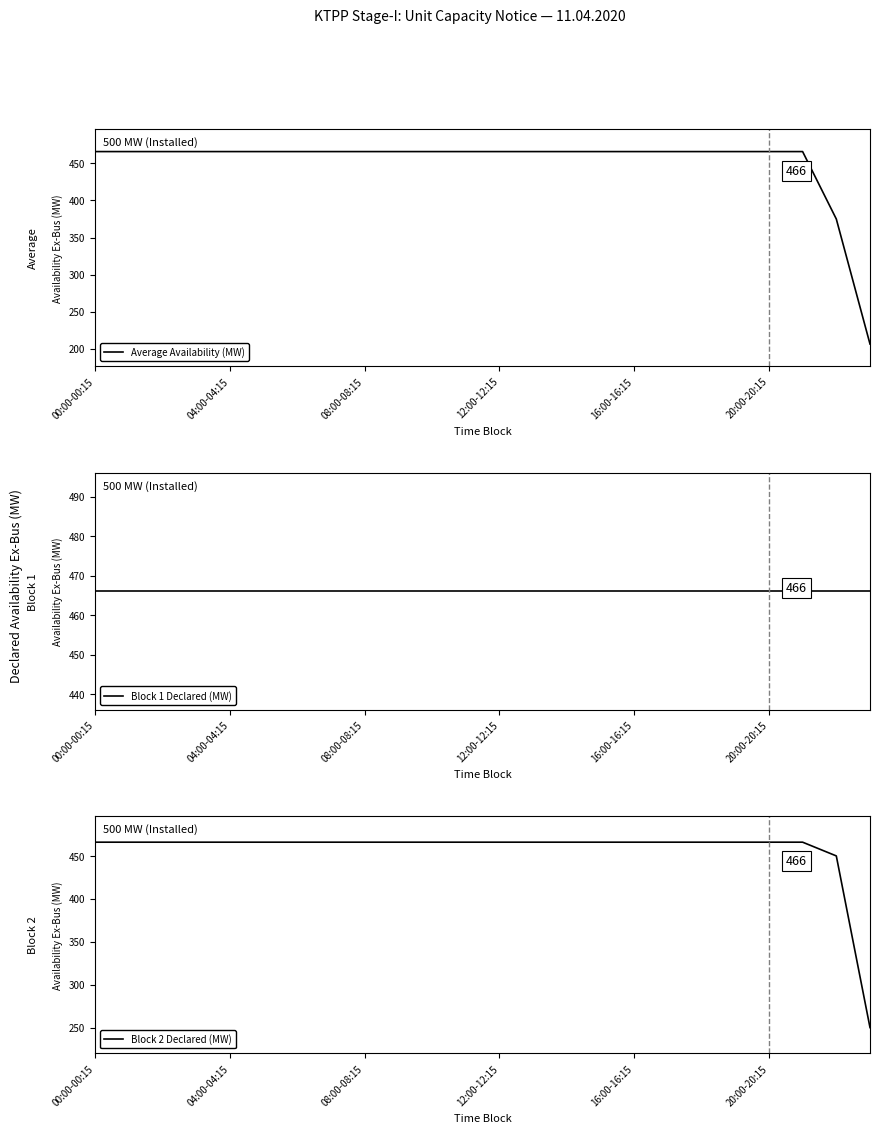

Does the chart display data point markers on the line(s)?

No